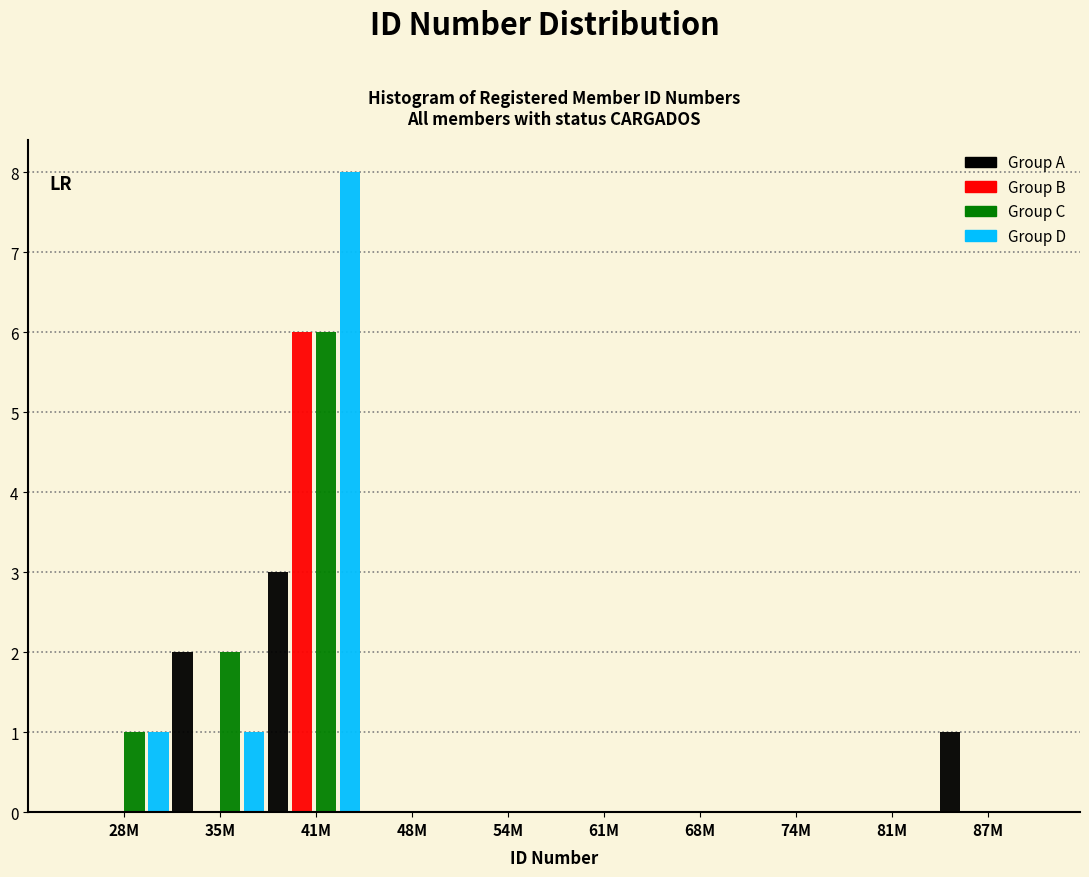

The value of Group C at 54M is -4. True or false?

False